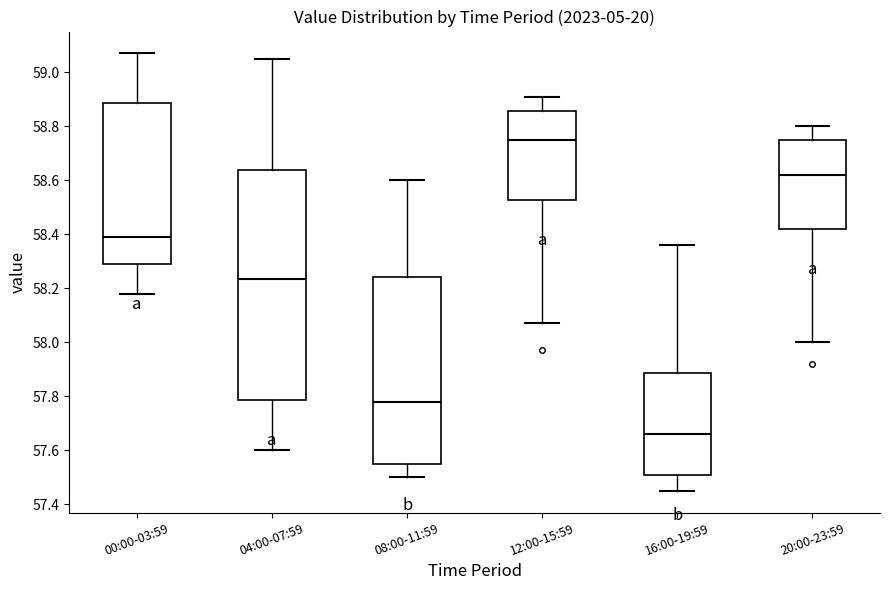

Where does the lower whisker of the box for 04:00-07:59 end on the y-axis? The values are not printed on the chart, so give them approximately, as read against the axis.

57.60